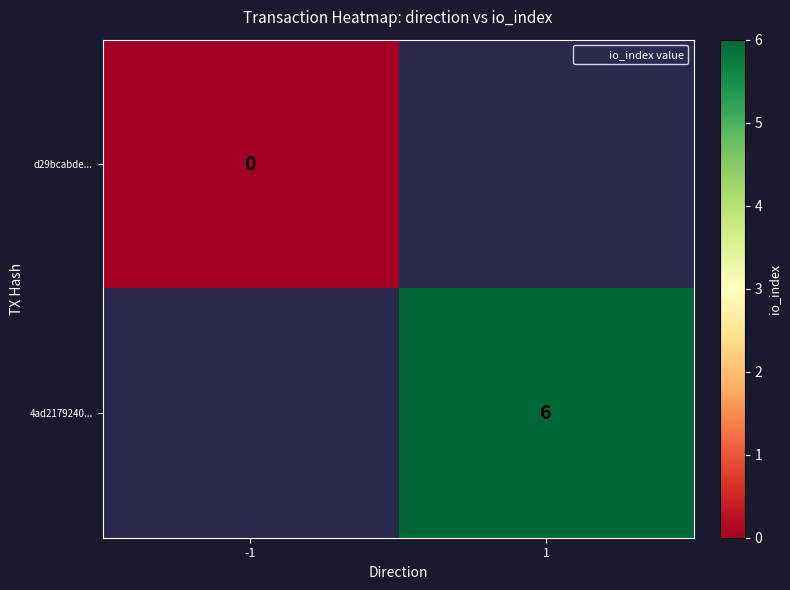

Count the number of categories in the chart.

2